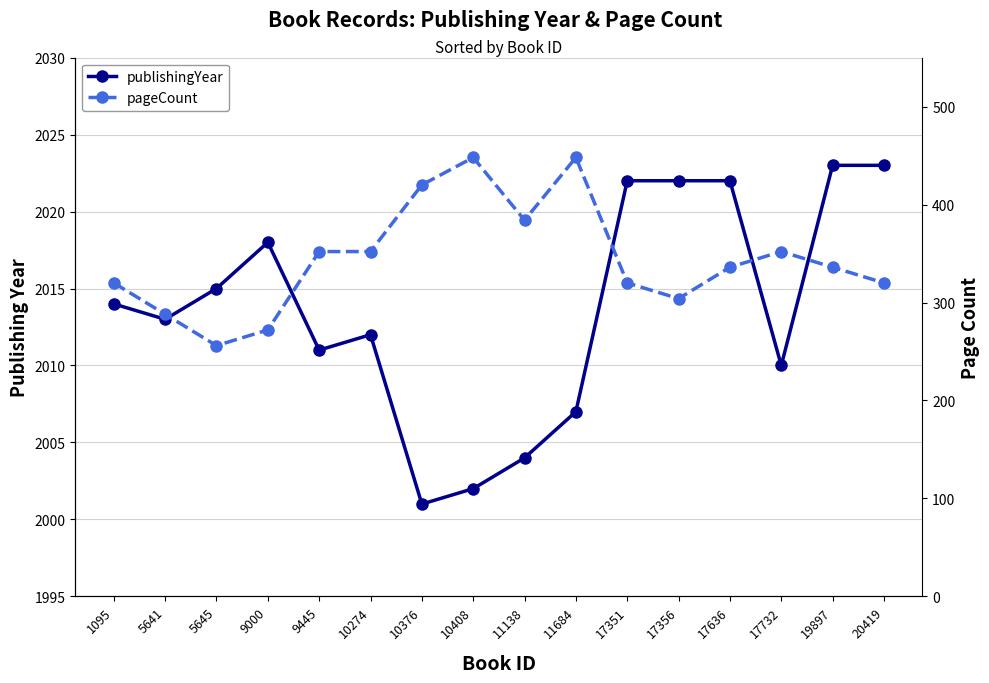

Does the chart display data point markers on the line(s)?

Yes